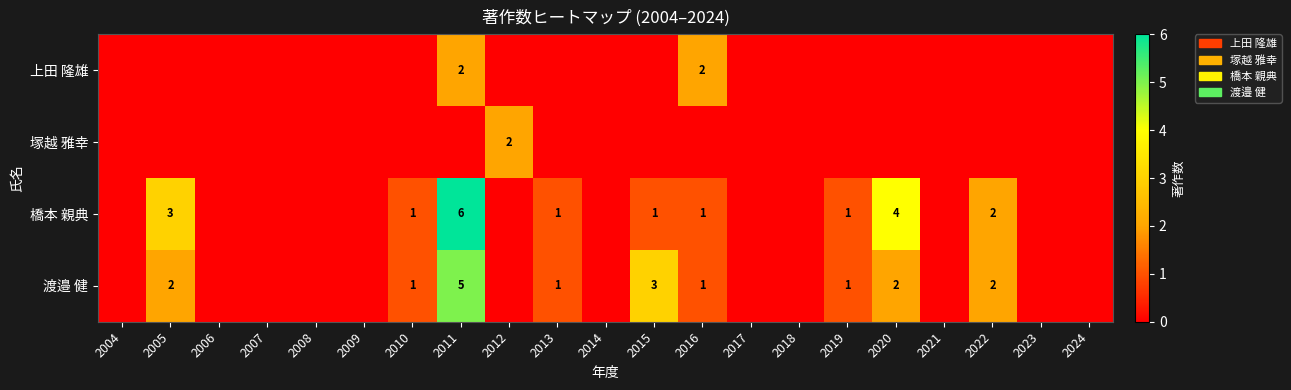

What is the total value across all series at 2016?

4